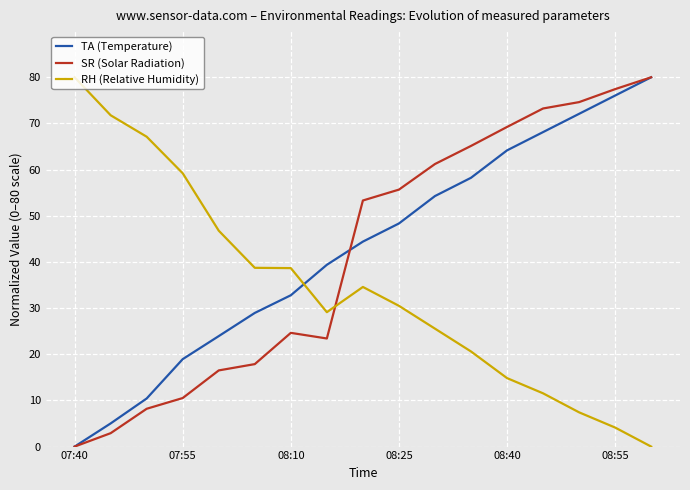

Reading left to right, what are all the values shown in this chart?

TA (Temperature): 0.0	5.0	10.4	18.9	23.9	29.0	32.8	39.4	44.4	48.3	54.3	58.2	64.2	68.1	72.1	76.0	80.0
SR (Solar Radiation): 0.0	2.9	8.2	10.5	16.5	17.9	24.6	23.4	53.3	55.7	61.2	65.1	69.2	73.2	74.6	77.4	80.0
RH (Relative Humidity): 80.0	71.8	67.1	59.2	46.8	38.7	38.7	29.1	34.6	30.5	25.5	20.6	14.8	11.5	7.4	4.1	0.0